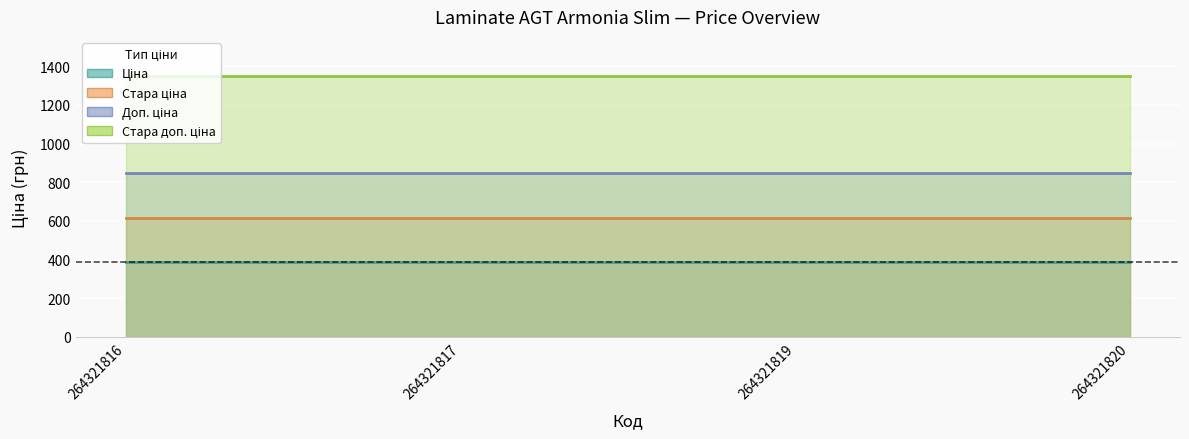

What is the spread (max minus min) of values at 264321820?

962.9